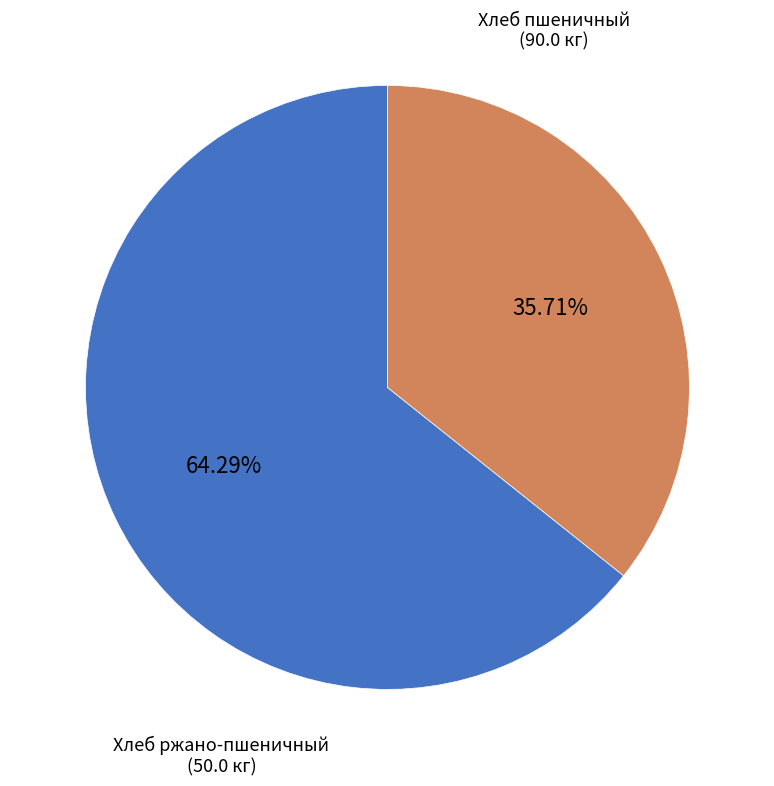

Does any single category account for the majority?

Yes